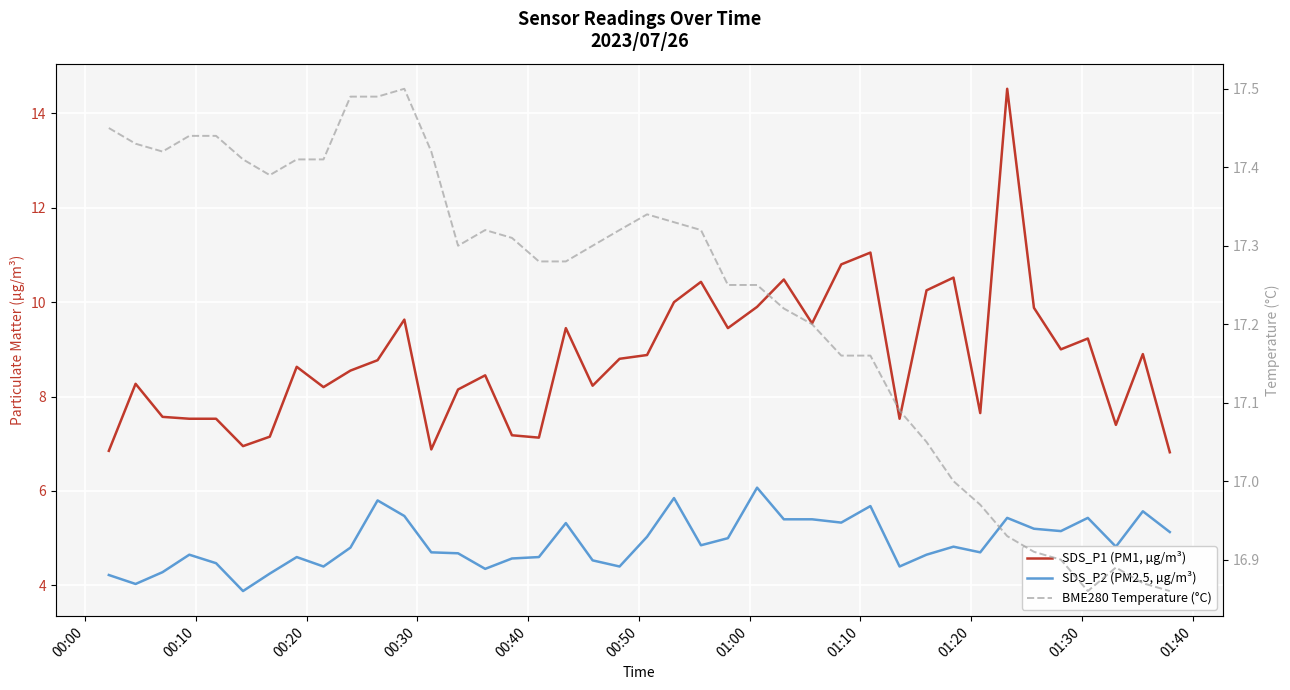

How many values in the SDS_P2 (PM2.5, µg/m³) series exceed 4?

39